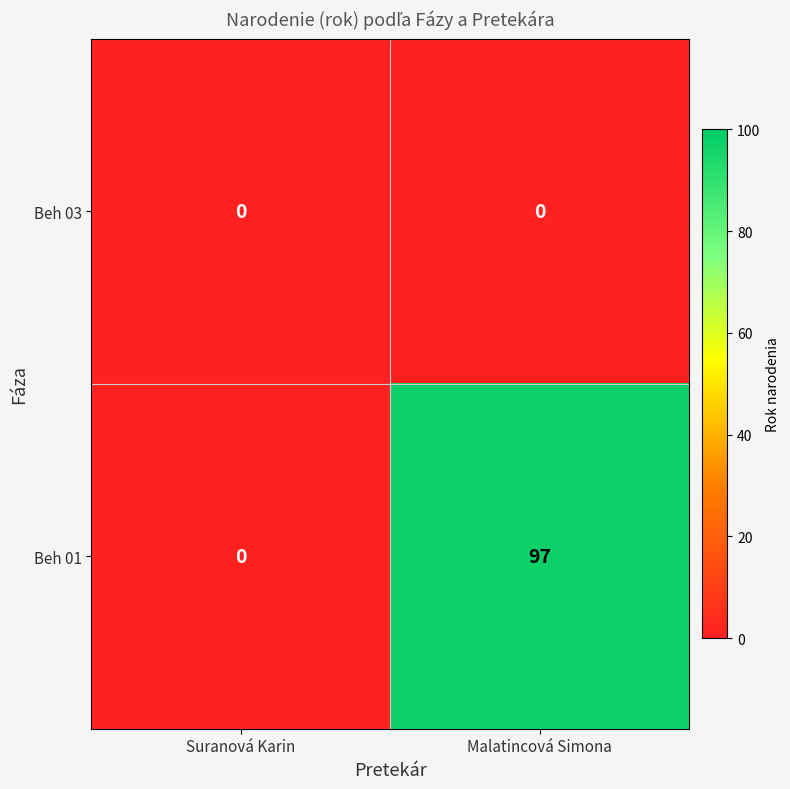

Which category has the highest value across all series?

Malatincová Simona